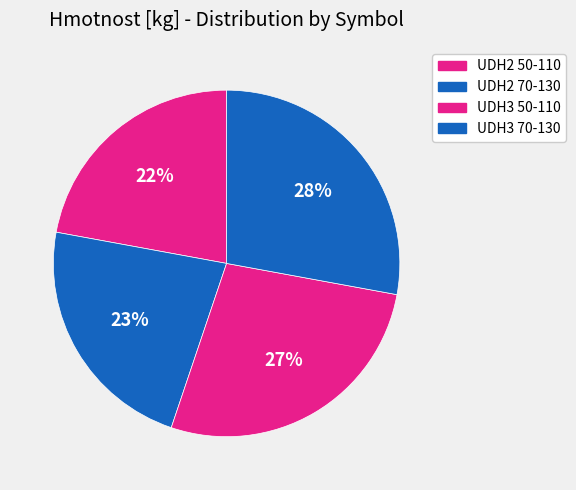

Combined, do UDH3 50-110 and UDH2 50-110 account for over 50%?

No